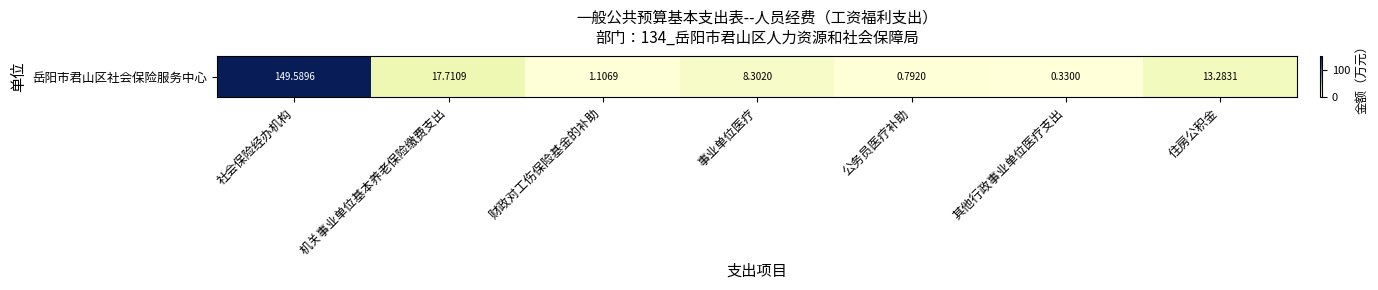

What is the average value?

27.3